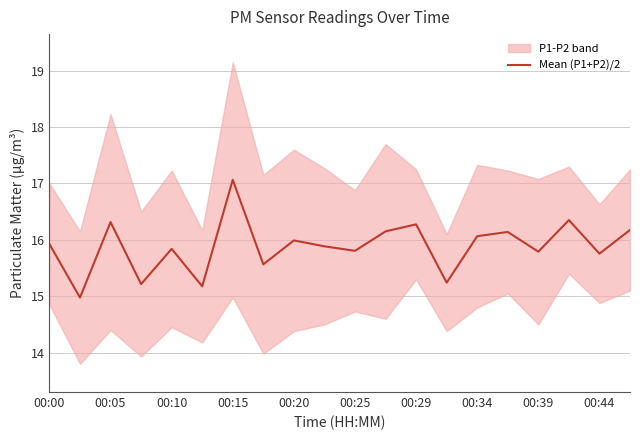

True or false: Mean (P1+P2)/2 has a value of 8.9 at 00:20.

False